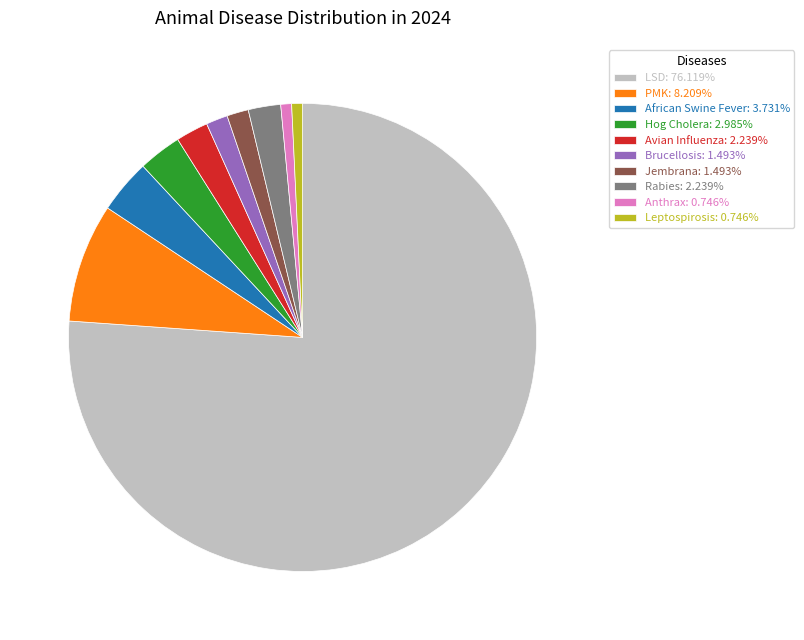

Is there a majority slice in this chart?

Yes